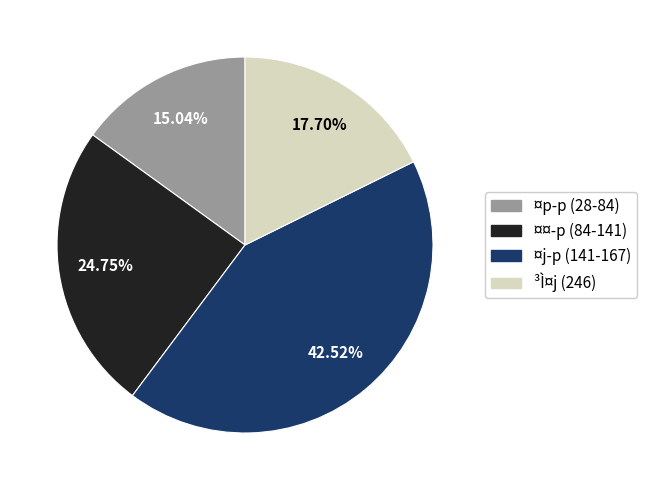

Between ³Ì¤j (246) and ¤j­p (141-167), which is larger?

¤j­p (141-167)